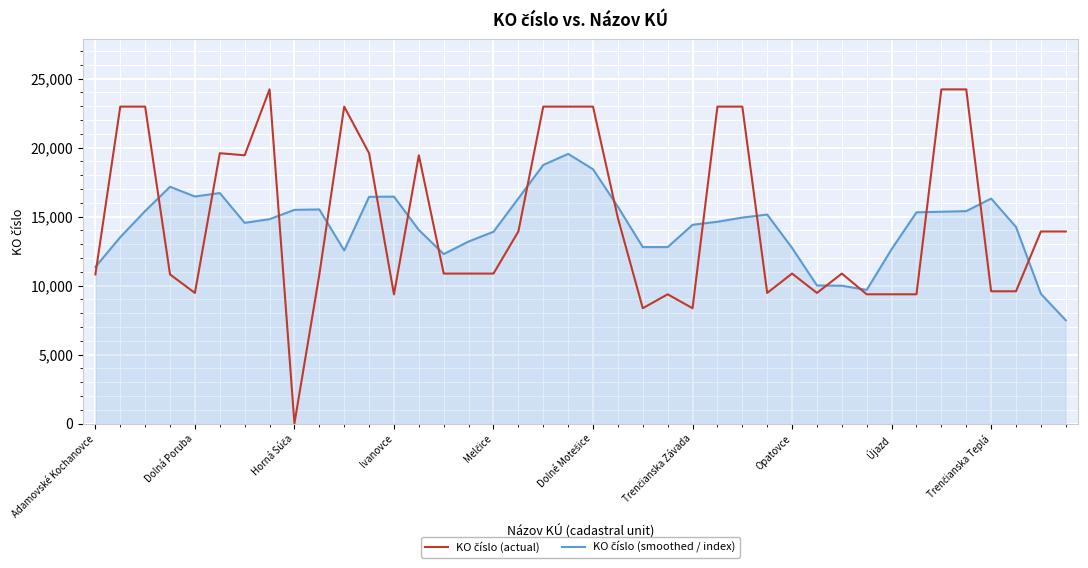

Does the chart display data point markers on the line(s)?

No